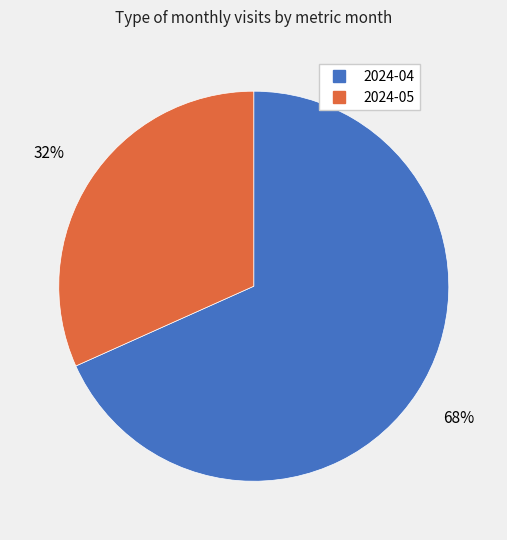

Count the number of slices in the pie.

2